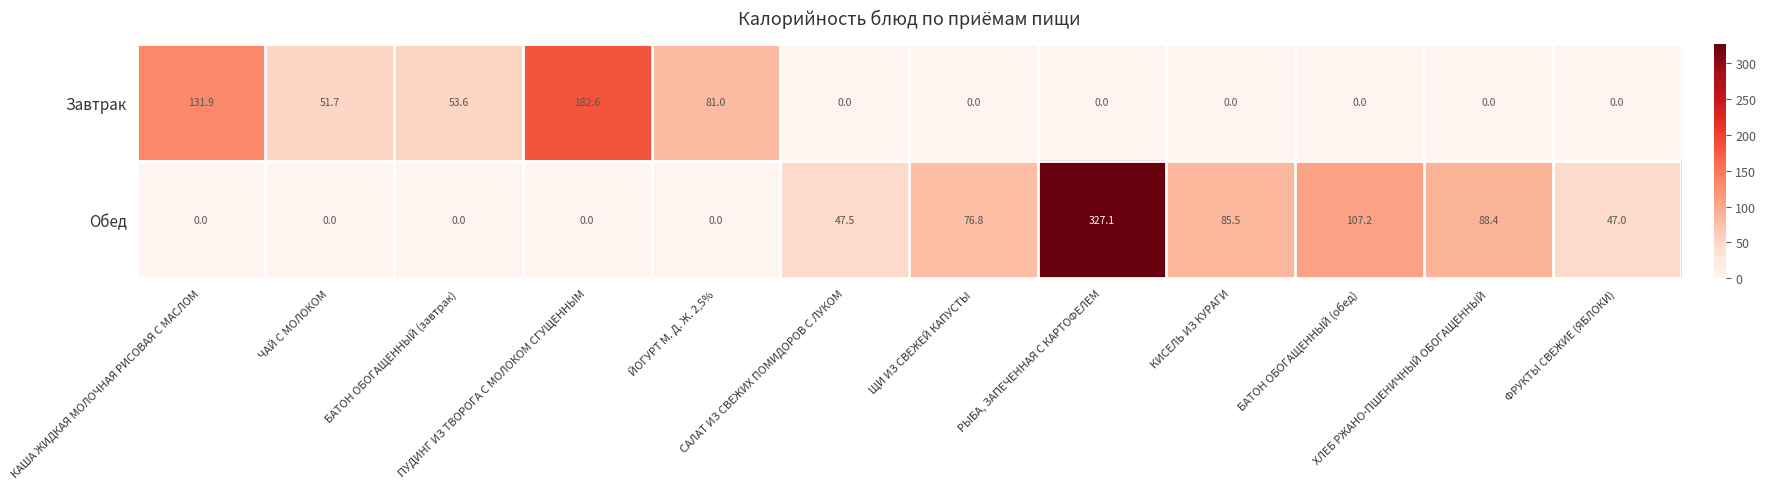

What is the greatest value displayed?

327.1